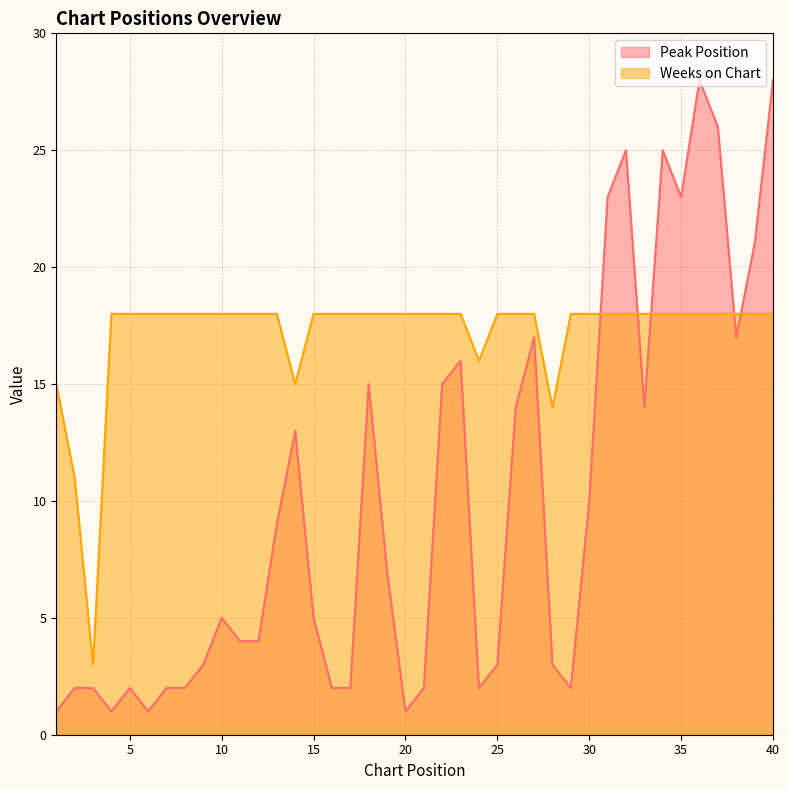

In Weeks on Chart, how many points are lower than both neighbors (excluding endpoints)?

4